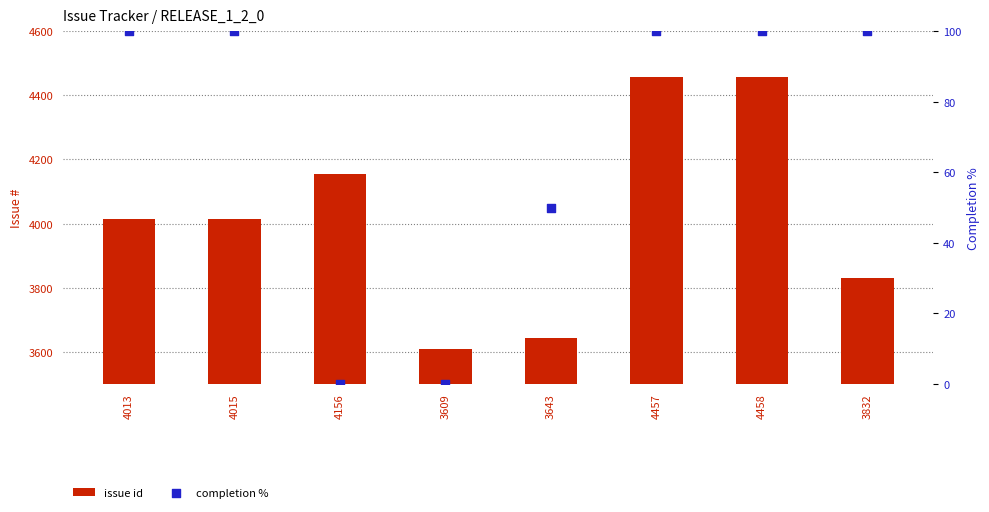

At which category is the sum across all series the highest?

4458